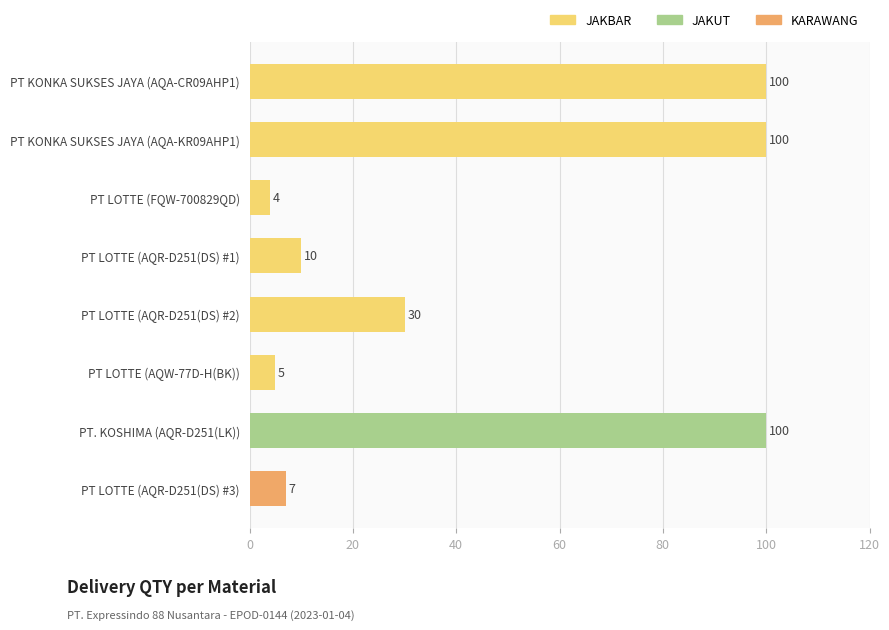

Are the bars horizontal?

Yes